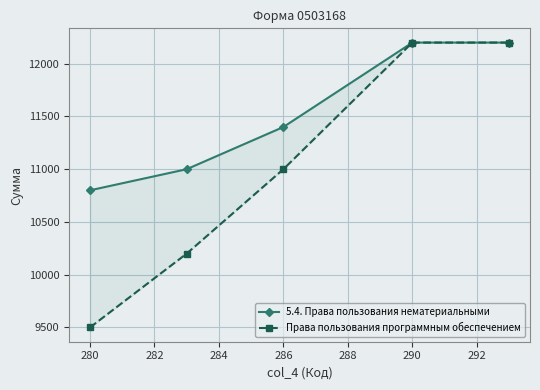

How many values in the Права пользования программным обеспечением series exceed 11000?

2